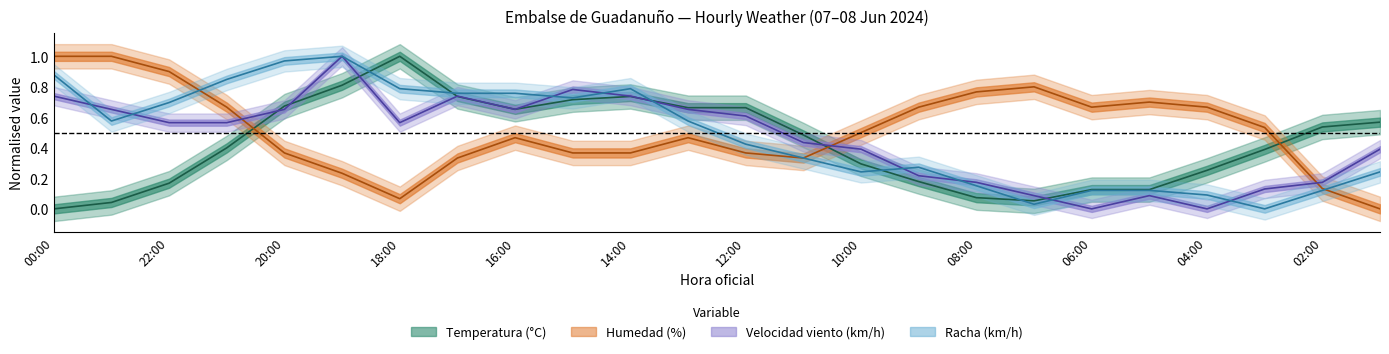

Where is Velocidad del viento (km/h) nearest to the value 0?

06:00